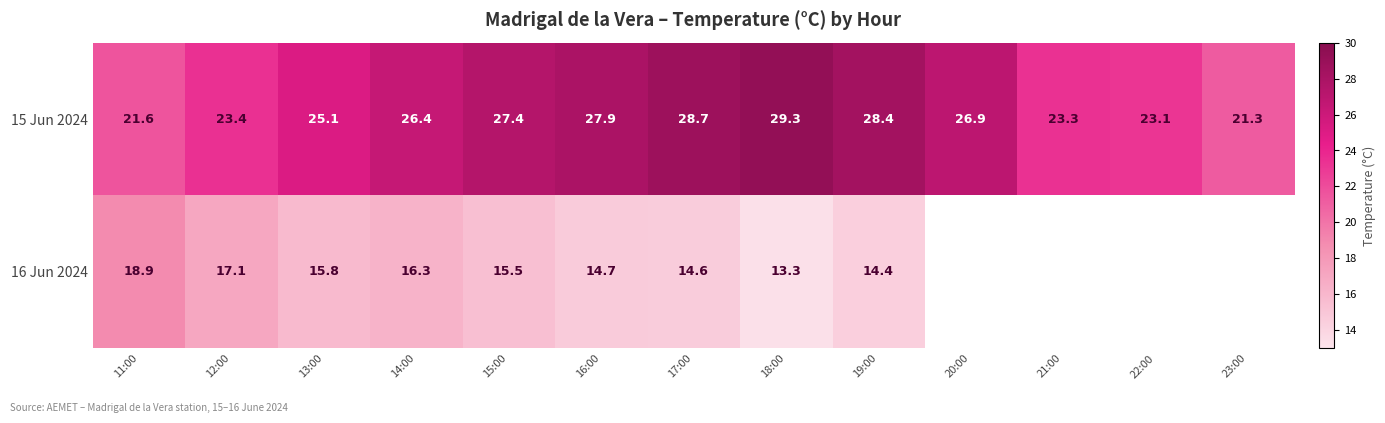

What is the difference between the maximum and second lowest values in the 15 Jun 2024 series?

7.7